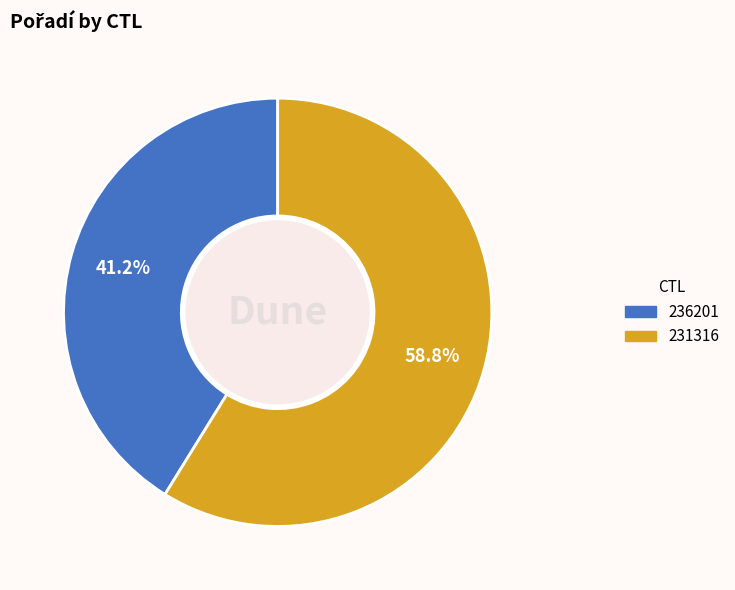

To the nearest percent, what is the difference between the 236201 and 231316 slice percentages?

18%